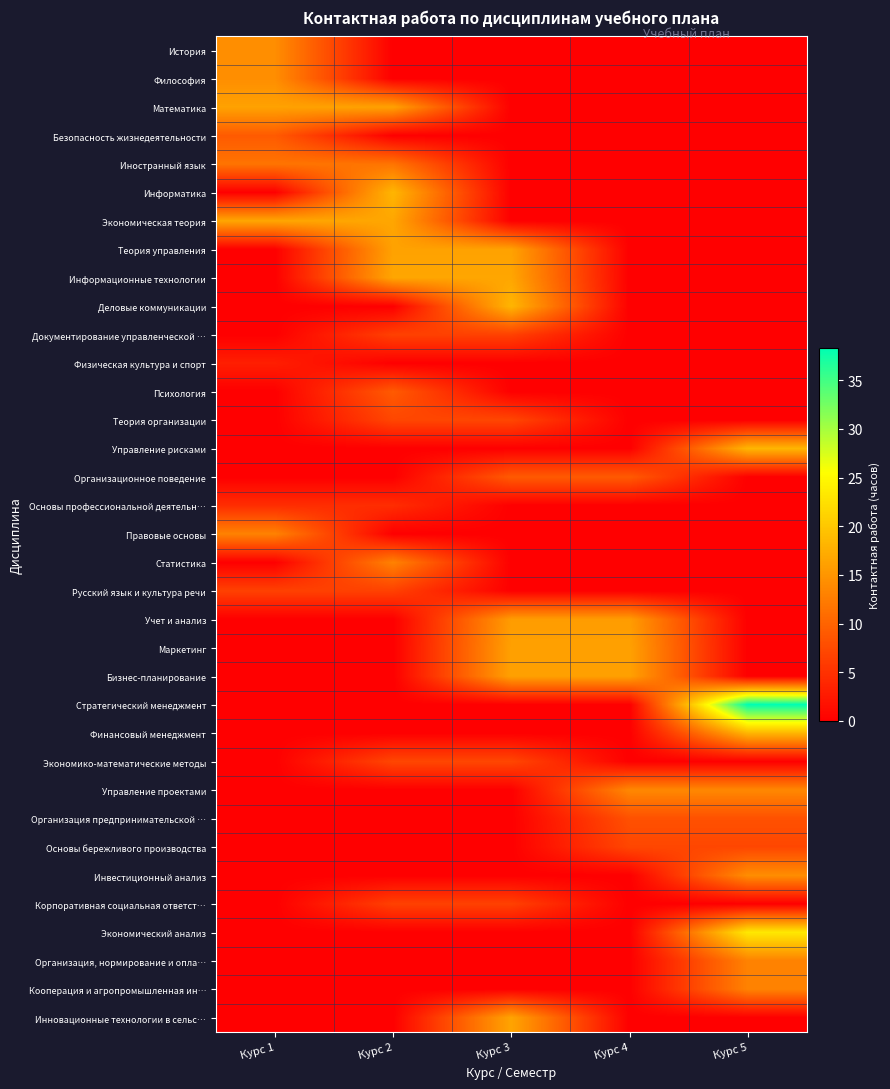

How many categories are shown in the chart?

5